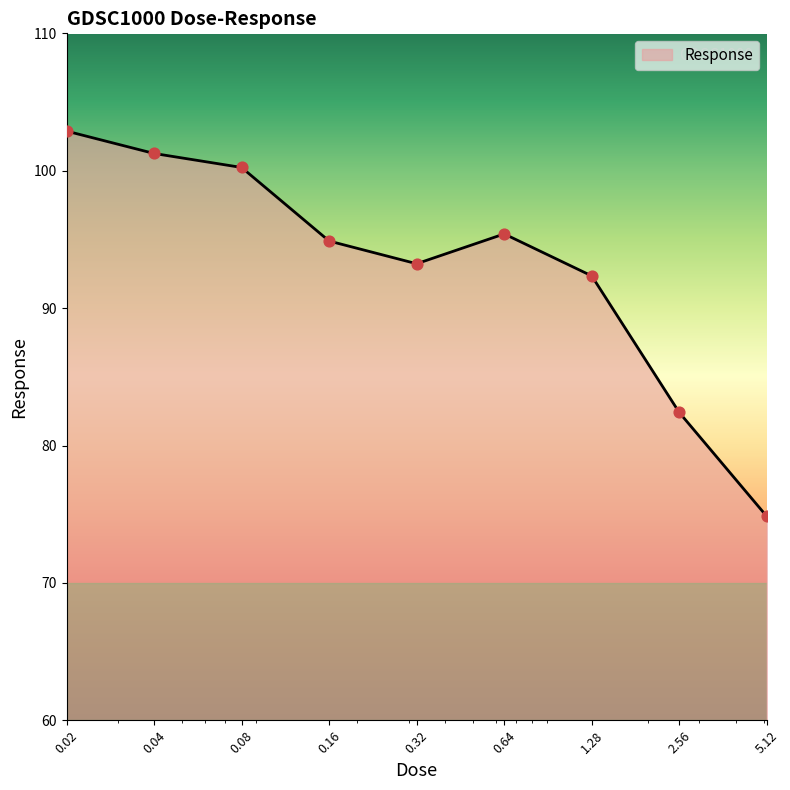

What is the maximum value shown in the chart?

102.9